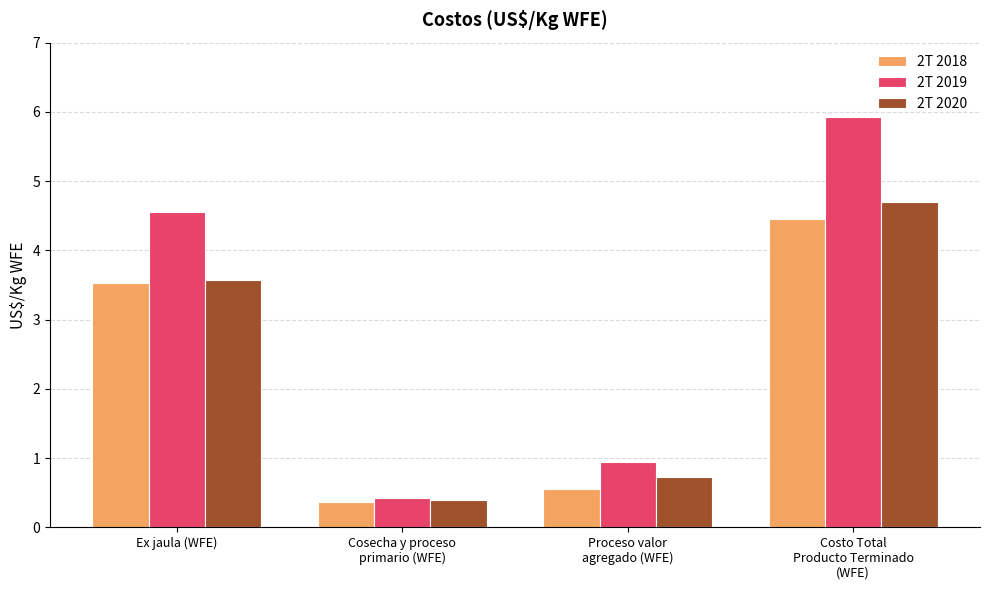

What is the difference between the maximum and second lowest values in the 2T 2018 series?

3.9